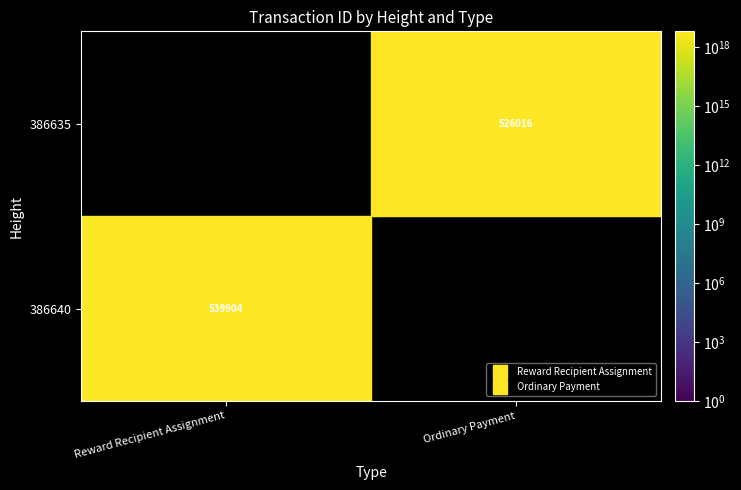

How many categories are shown in the chart?

2